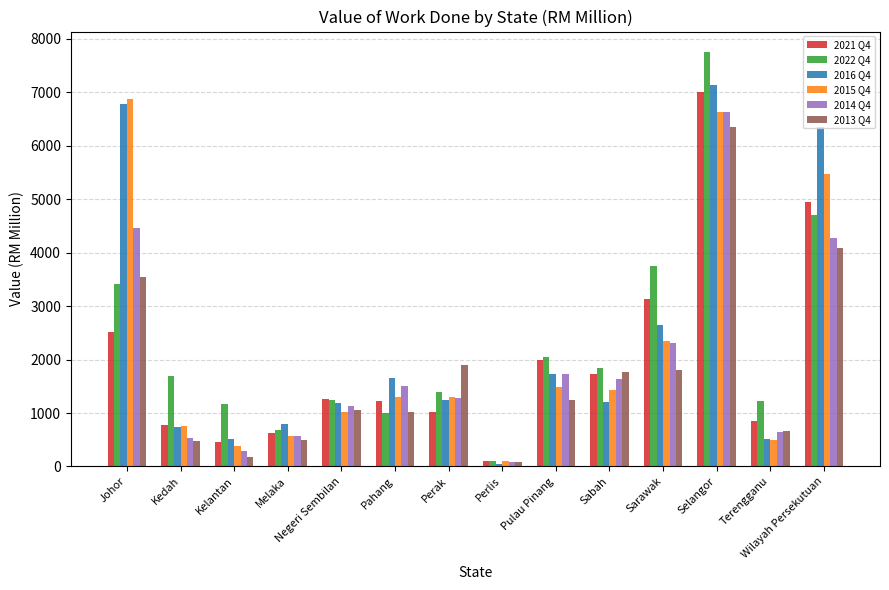

List the series in order of their peak value, lowest first.

2013 Q4, 2014 Q4, 2015 Q4, 2021 Q4, 2016 Q4, 2022 Q4